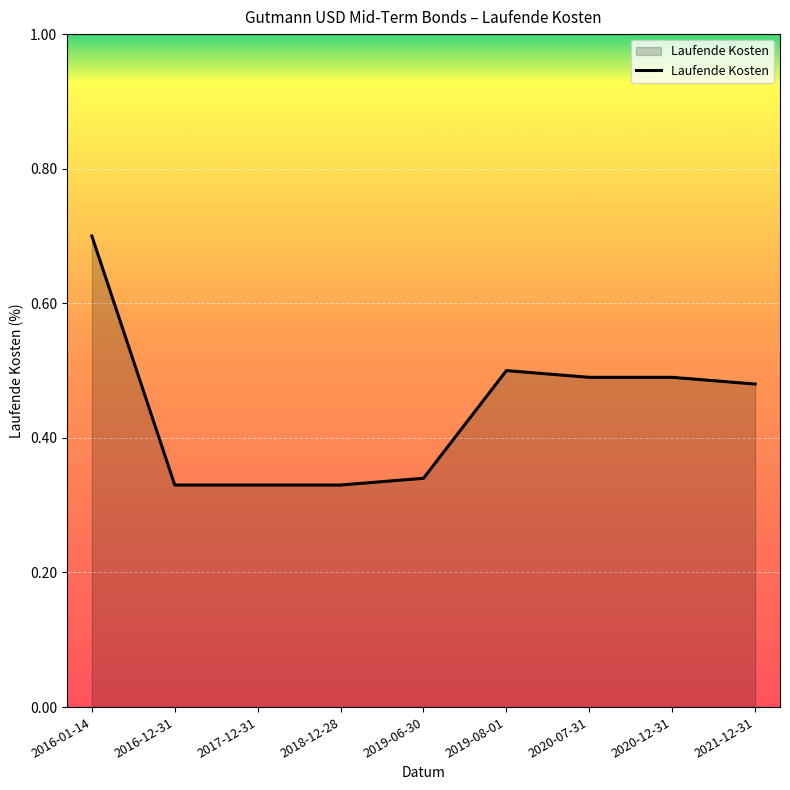

What position from the left is 2018-12-28?

4